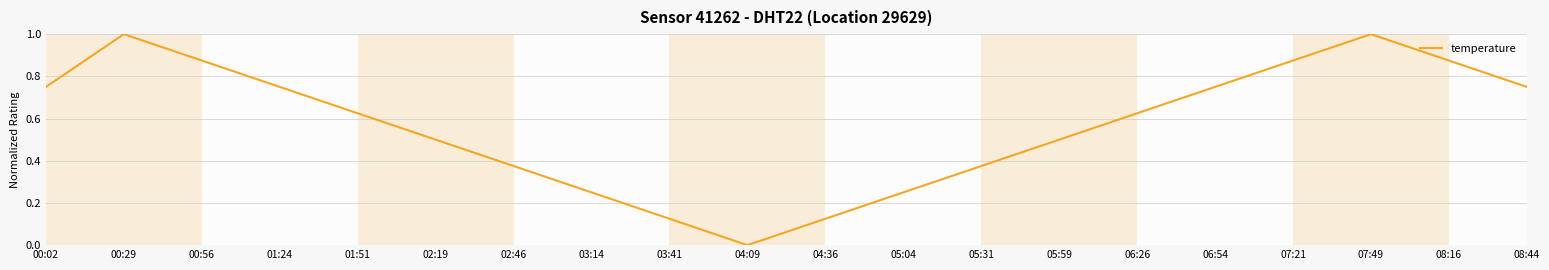

True or false: the data shows 1.4 at 00:56.

False